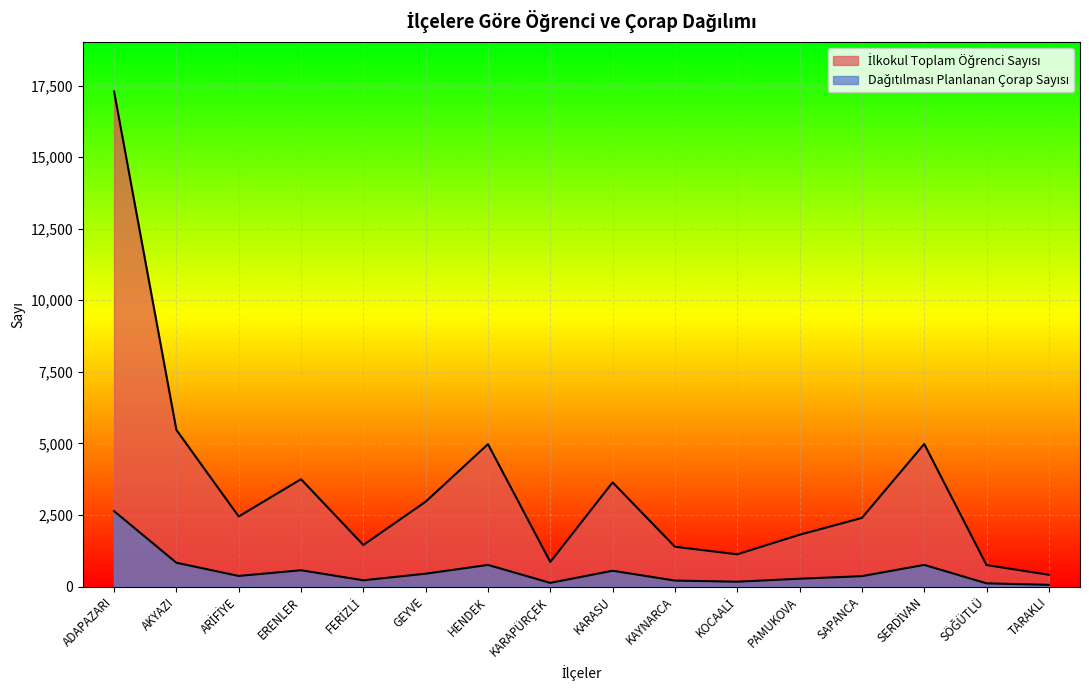

How many categories are shown in the chart?

16